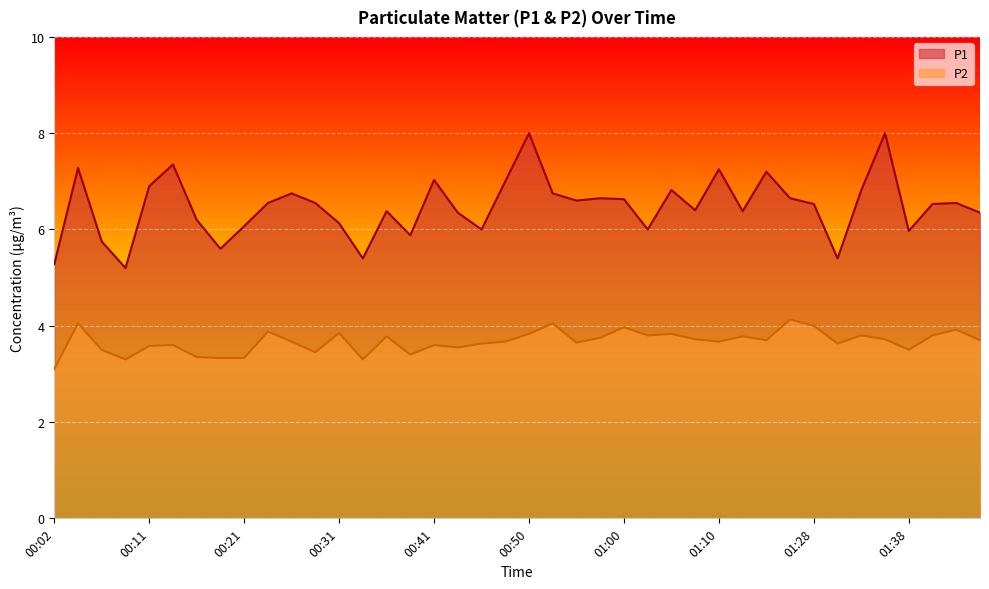

At which category is the sum across all series the highest?

00:50